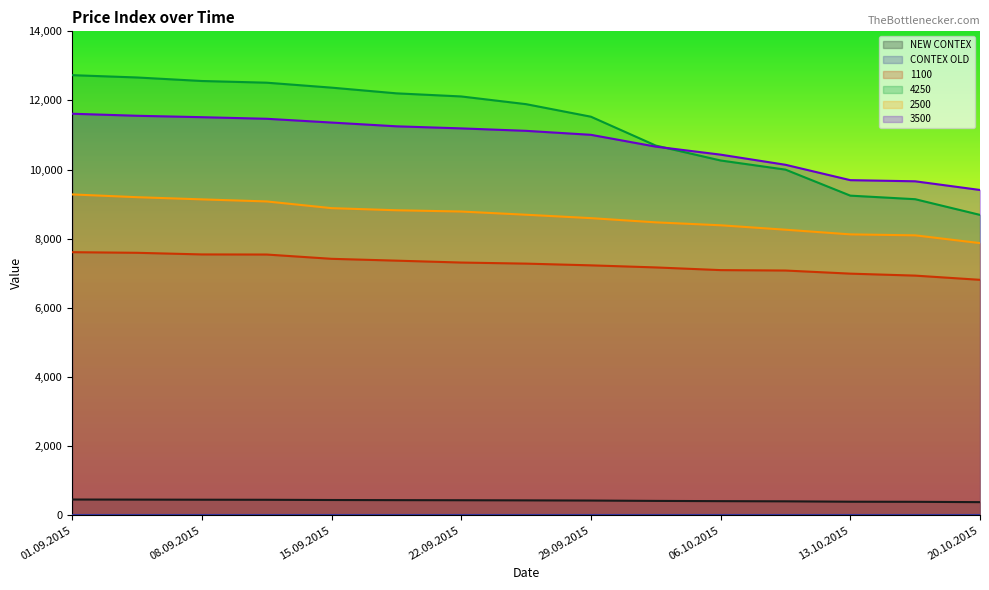

Which category has the lowest value across all series?

20.10.2015